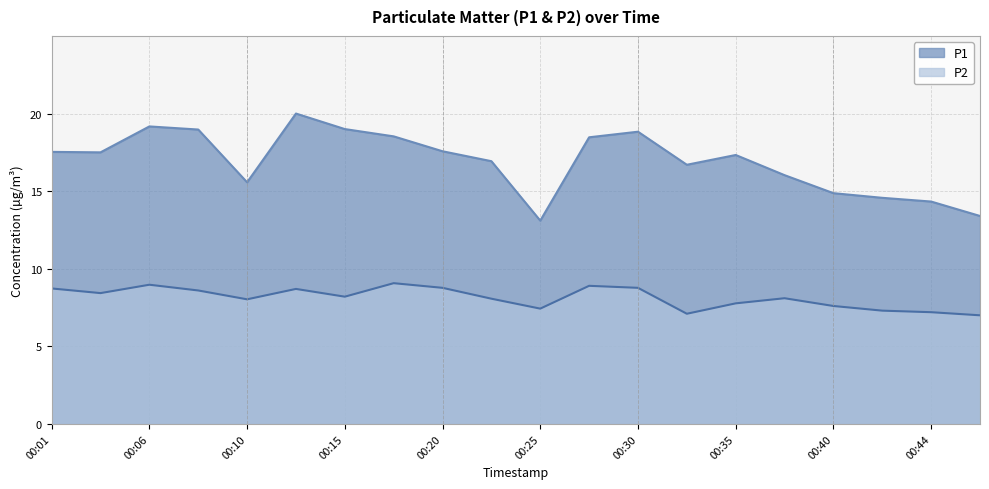

How many interior local peaks does the P2 series have?

5